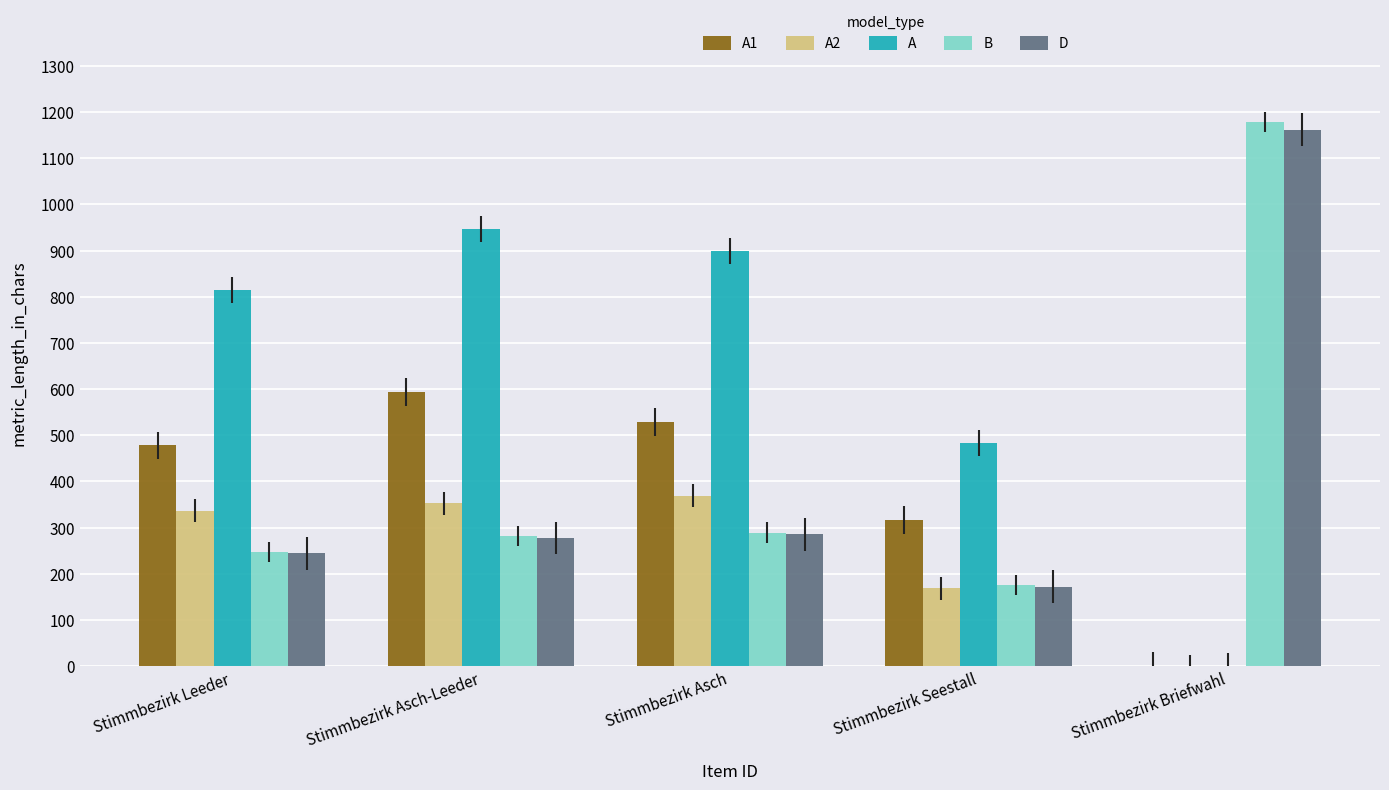

The value of D at Stimmbezirk Asch-Leeder is 364. True or false?

False